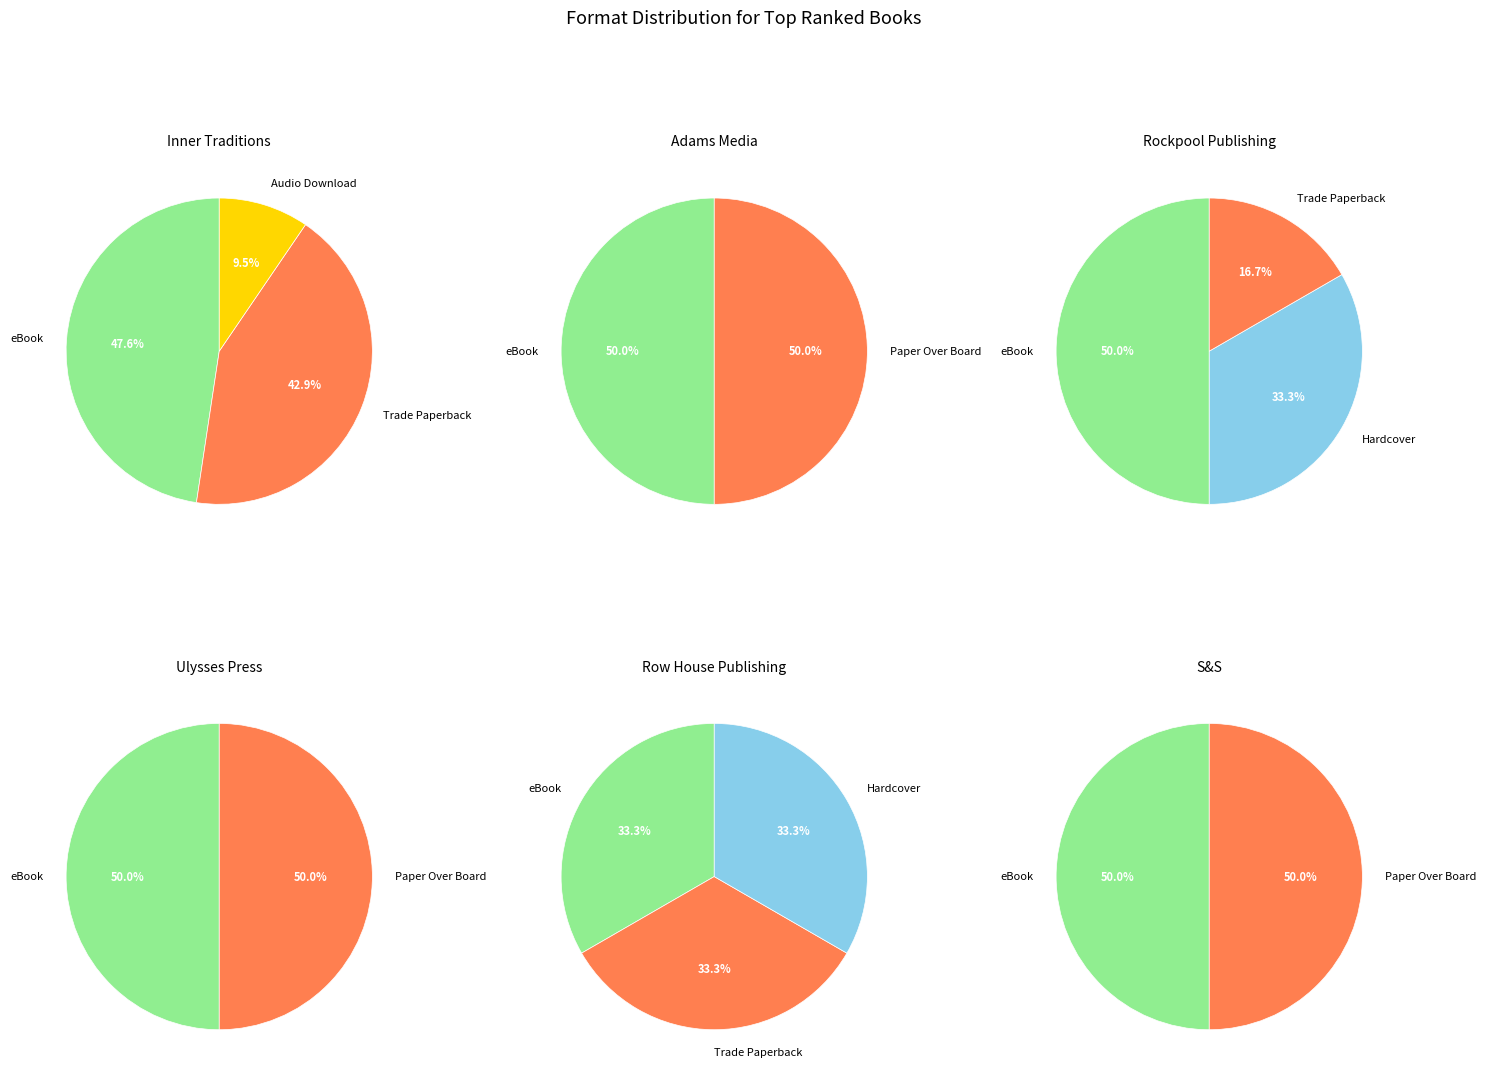

Rank the categories by value from lowest to highest.

Hardcover, Audio Download, Paper Over Board, Trade Paperback, eBook